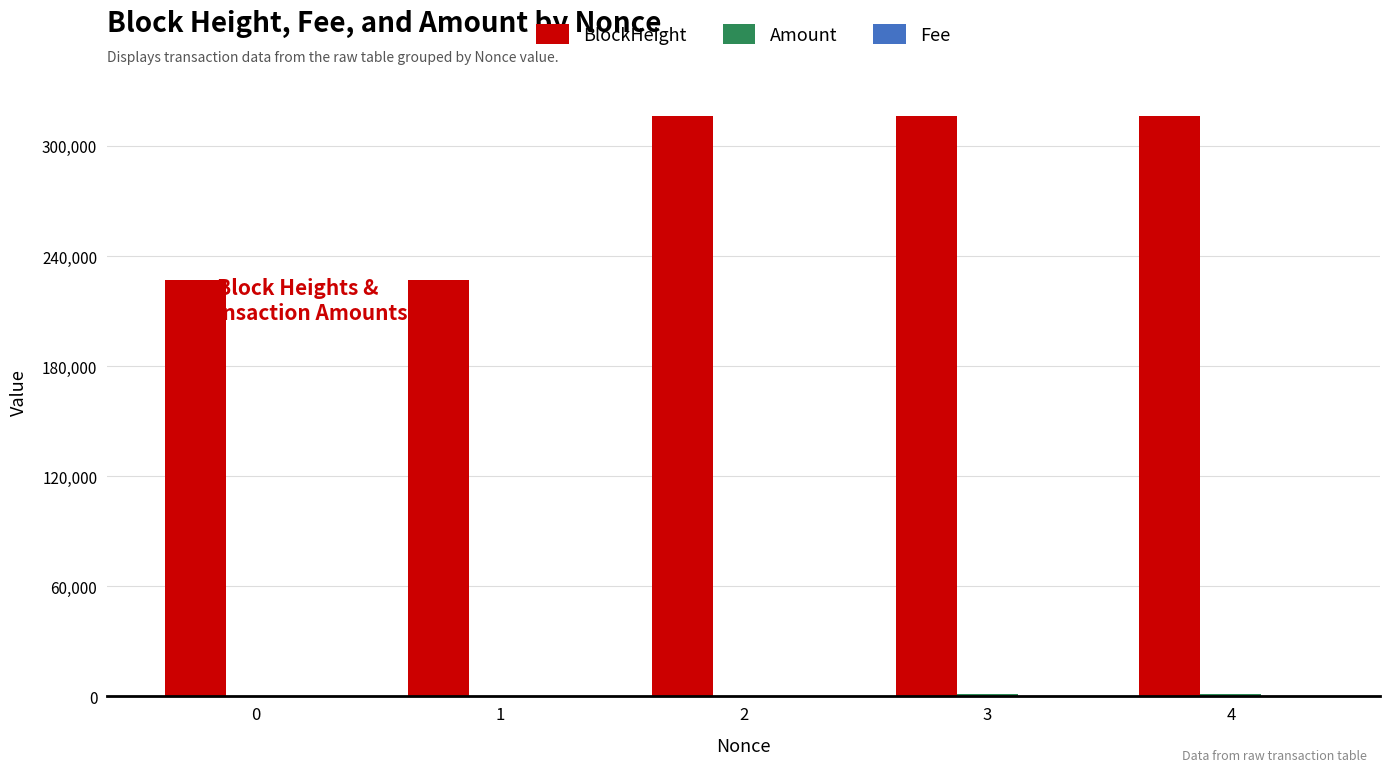

What is the maximum value shown in the chart?

316546.0